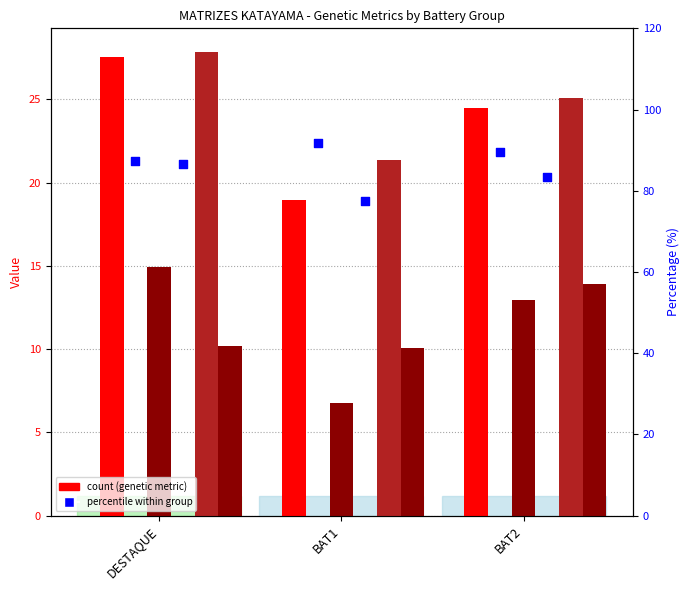

At how many categories does at least one series exceed 29?

3